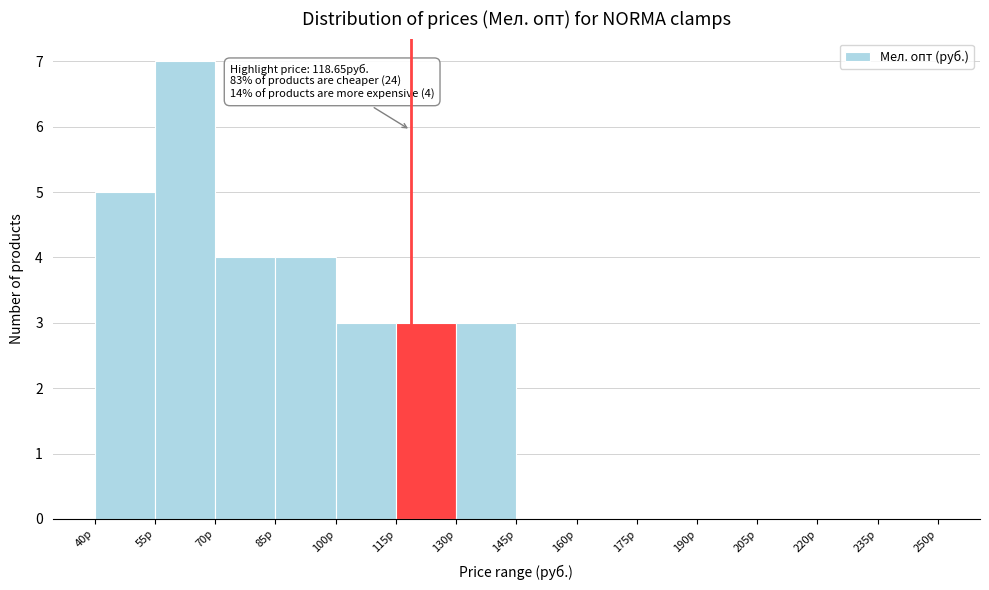

Over which range of the x-axis is the bar tallest?

55 to 70